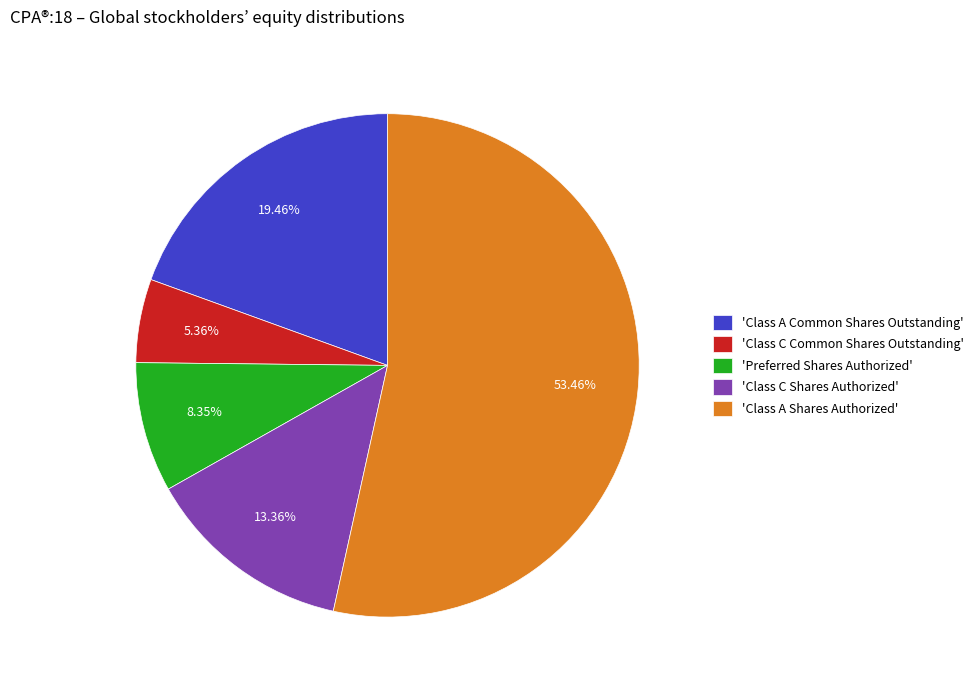

Do 'Class A Shares Authorized' and 'Class C Common Shares Outstanding' together represent more than half of the pie?

Yes